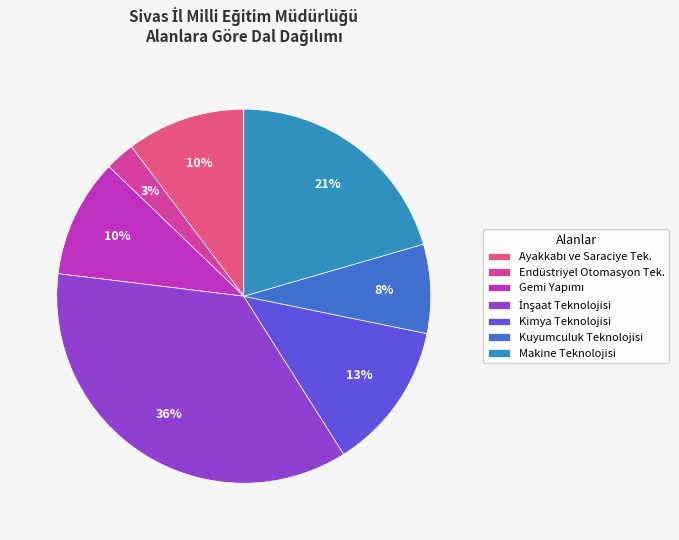

Which slice is the largest?

İNŞAAT TEKNOLOJİSİ